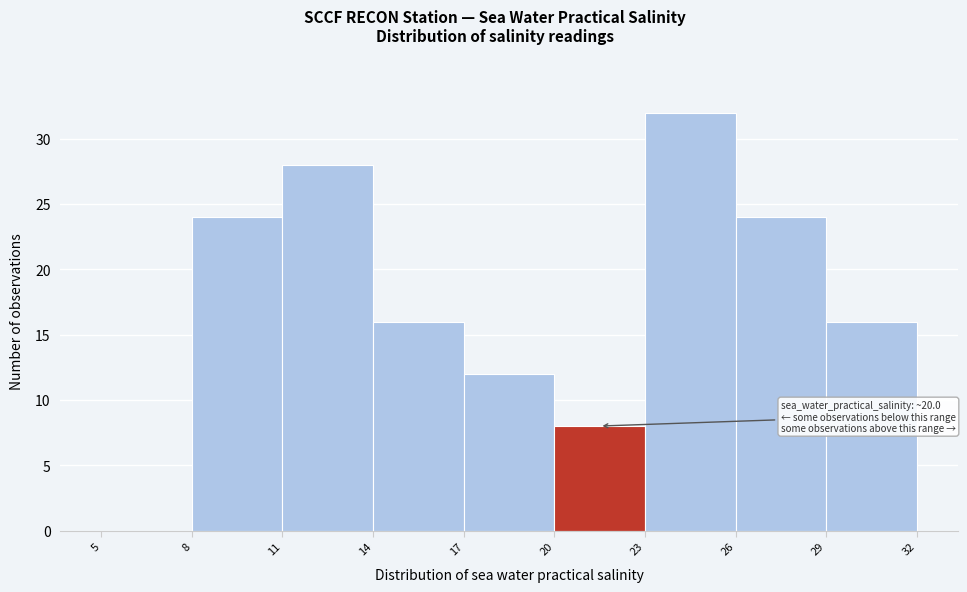

Over which range of the x-axis is the bar tallest?

23 to 26